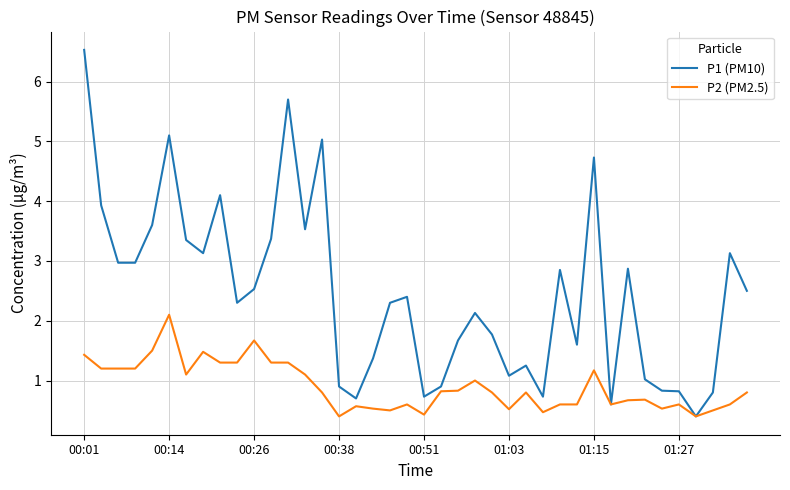

Which series has the widest spread of values?

P1 (PM10)